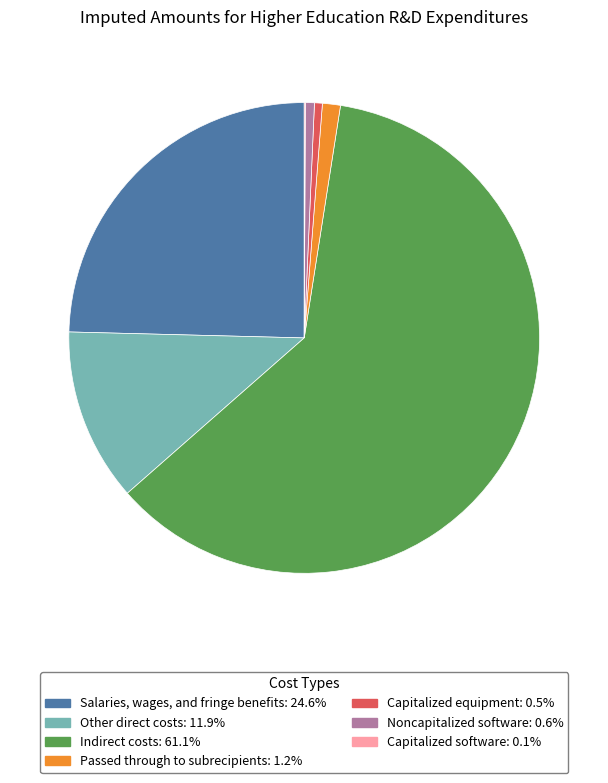

Which slice is the largest?

Indirect costs